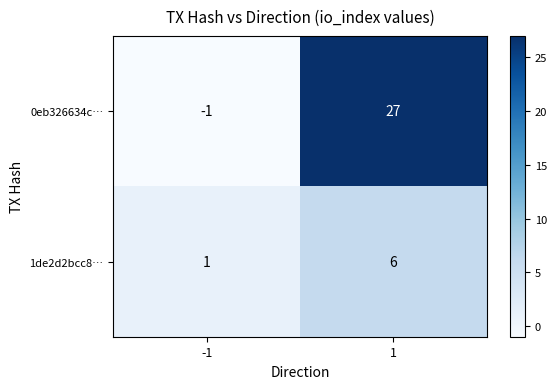

At -1, list the series in order from largest to smallest.

1de2d2bcc8…, 0eb326634c…